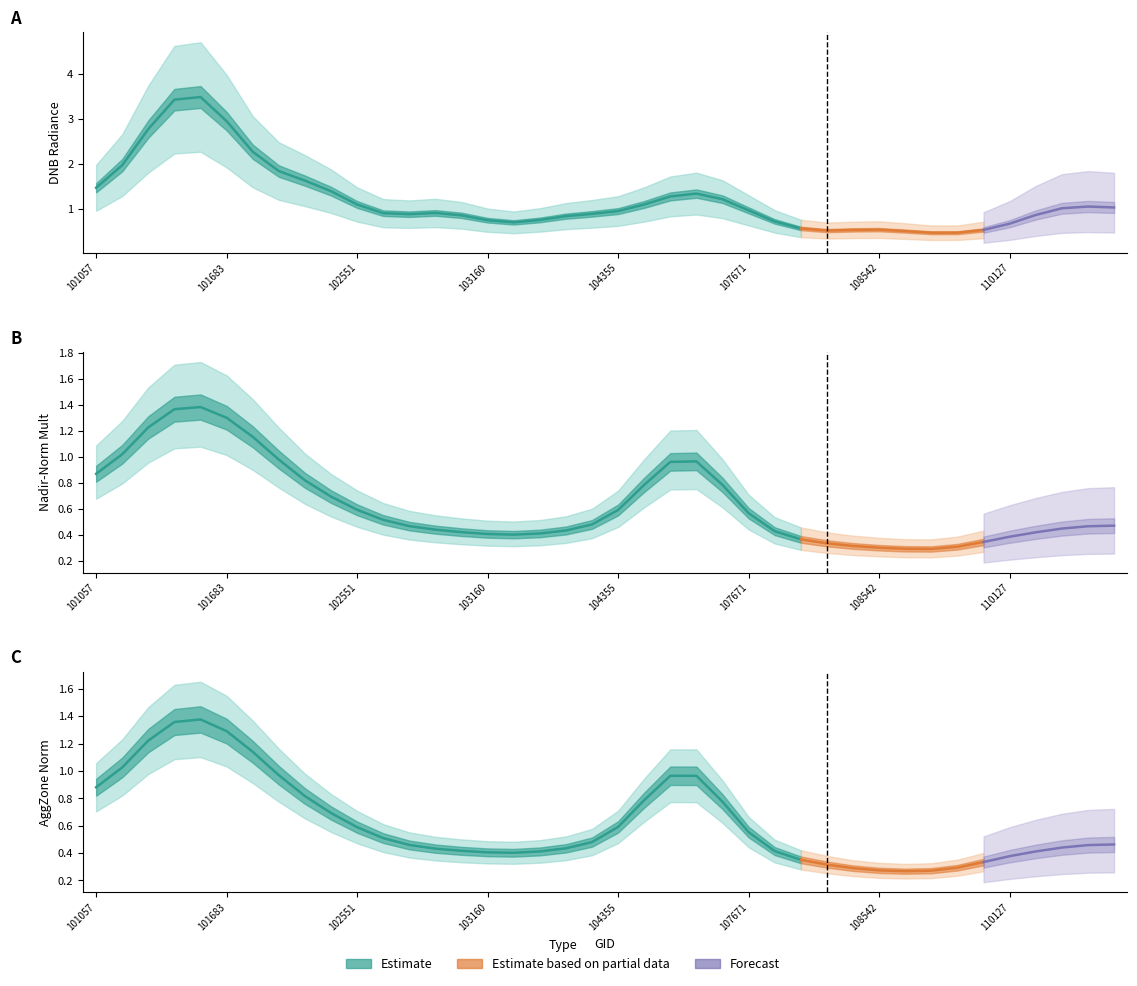

True or false: li and rade9_aggzone_norm cross at least once.

False